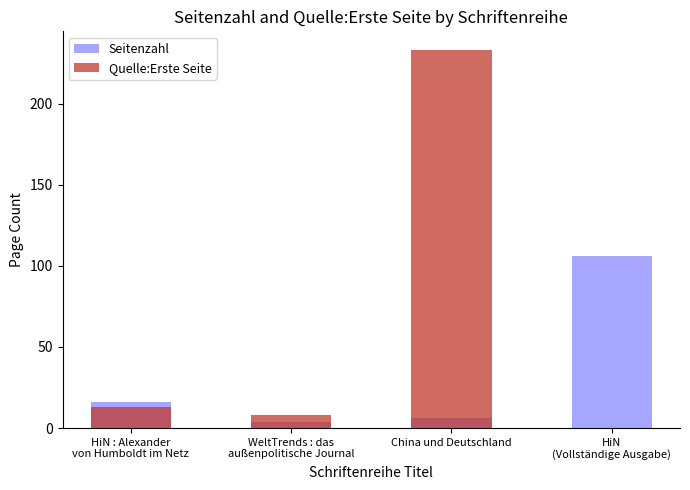

Rank the series at HiN : Alexander
von Humboldt im Netz from lowest to highest value.

Quelle:Erste Seite, Seitenzahl